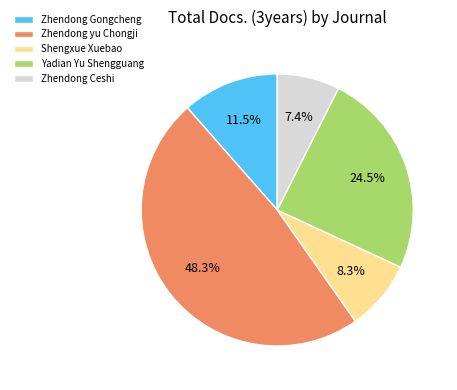

What portion of the pie excludes Yadian Yu Shengguang?

75.5%